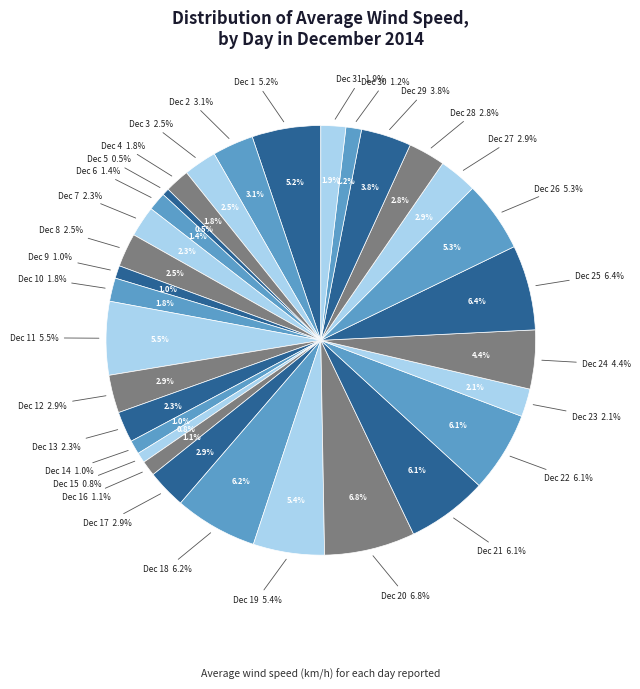

To the nearest percent, what is the combined percentage of Dec 2 and Dec 31?

5%